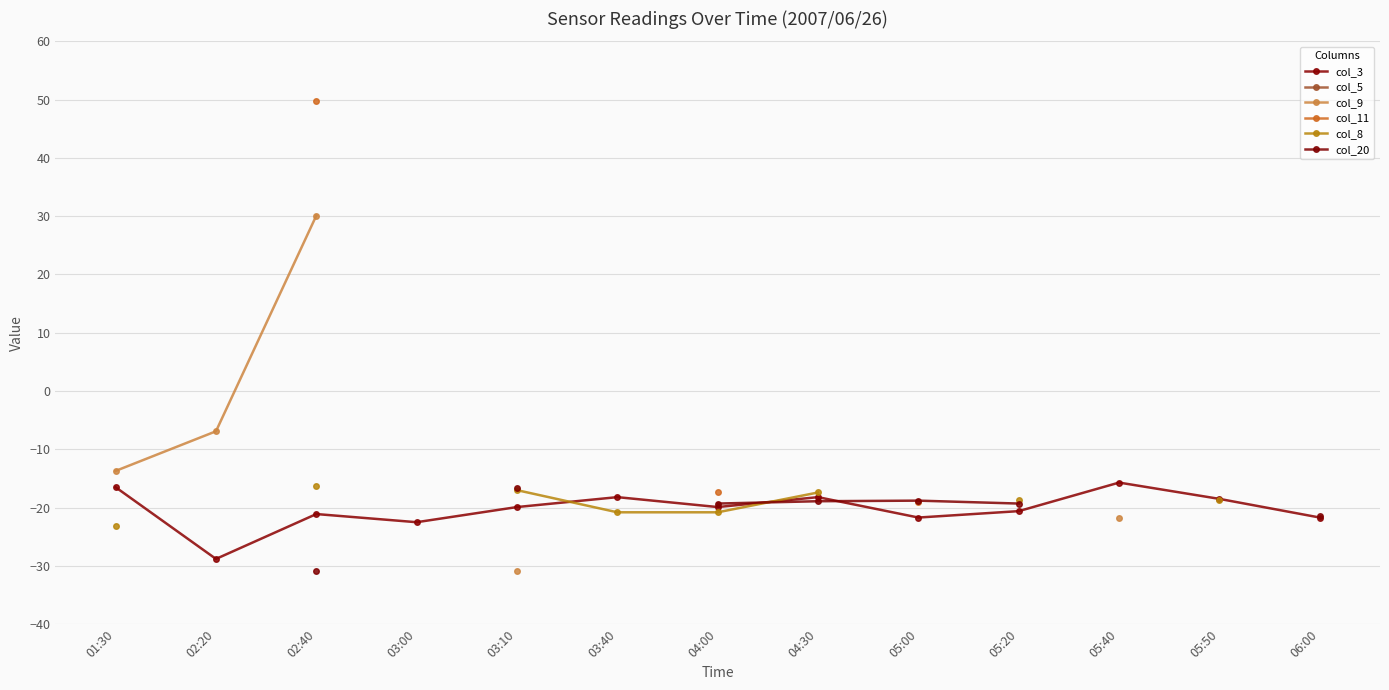

True or false: col_5 and col_11 intersect in this chart.

False